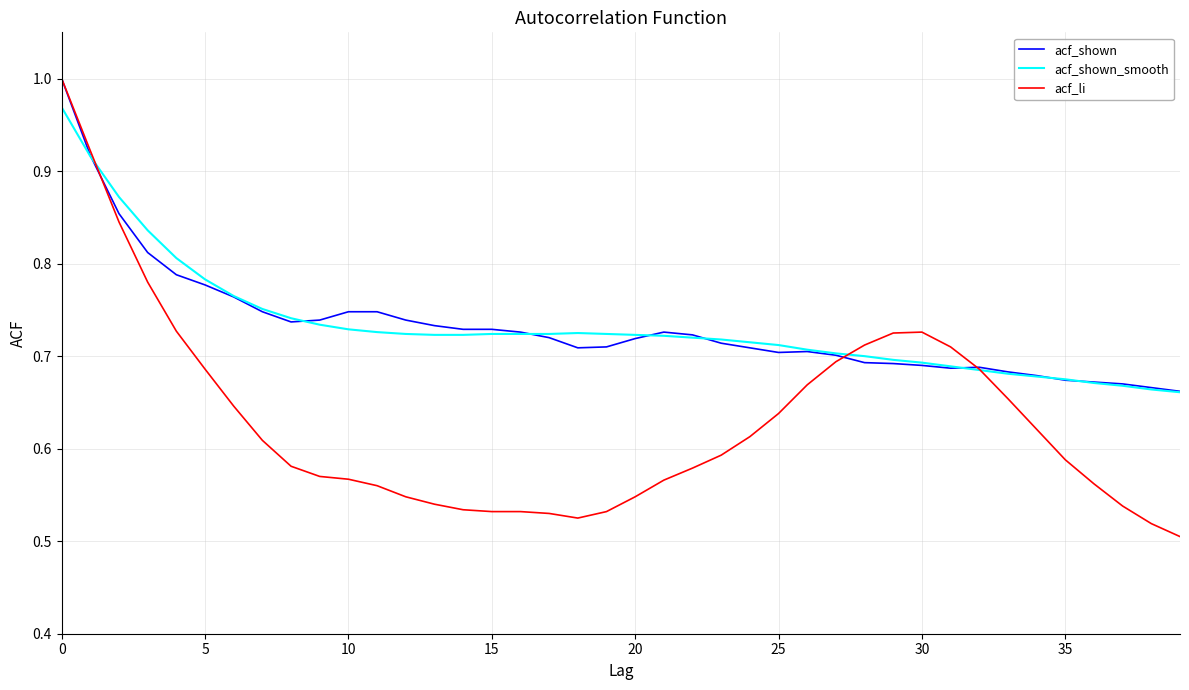

True or false: acf_shown_smooth and acf_li intersect in this chart.

True